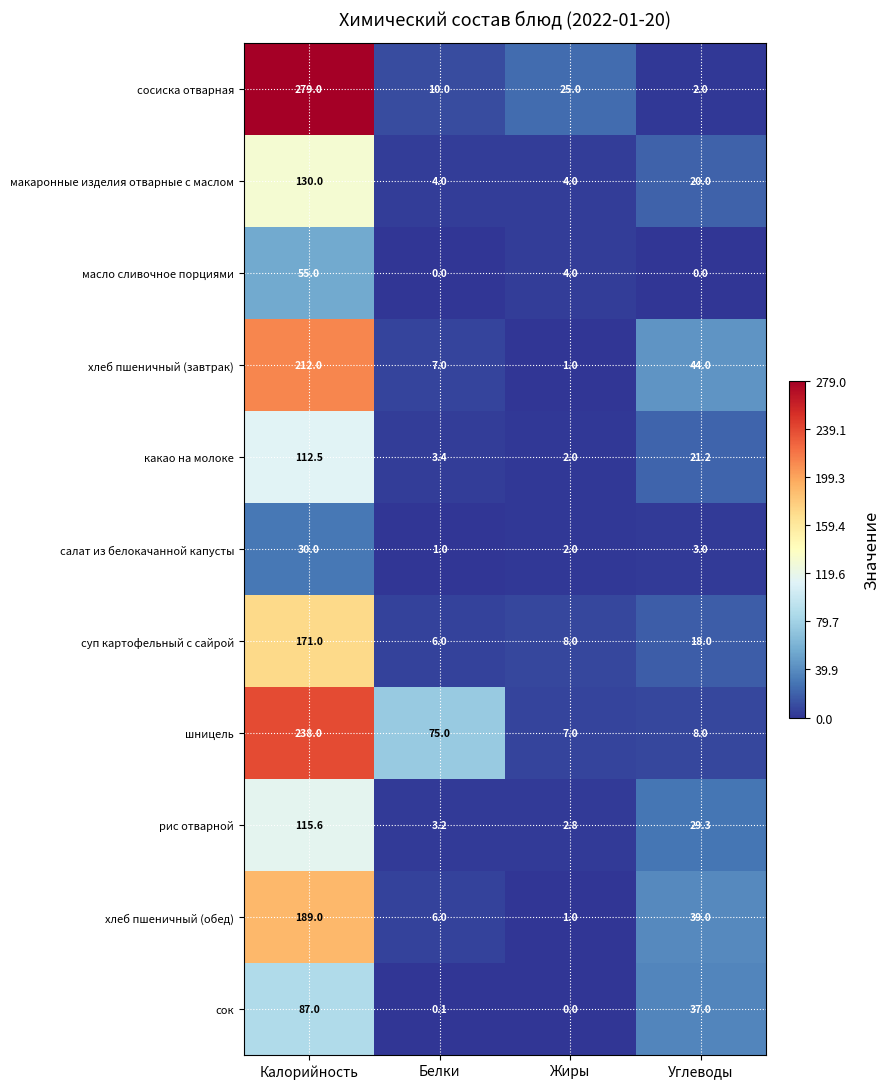

Which series has the largest total across all categories?

шницель